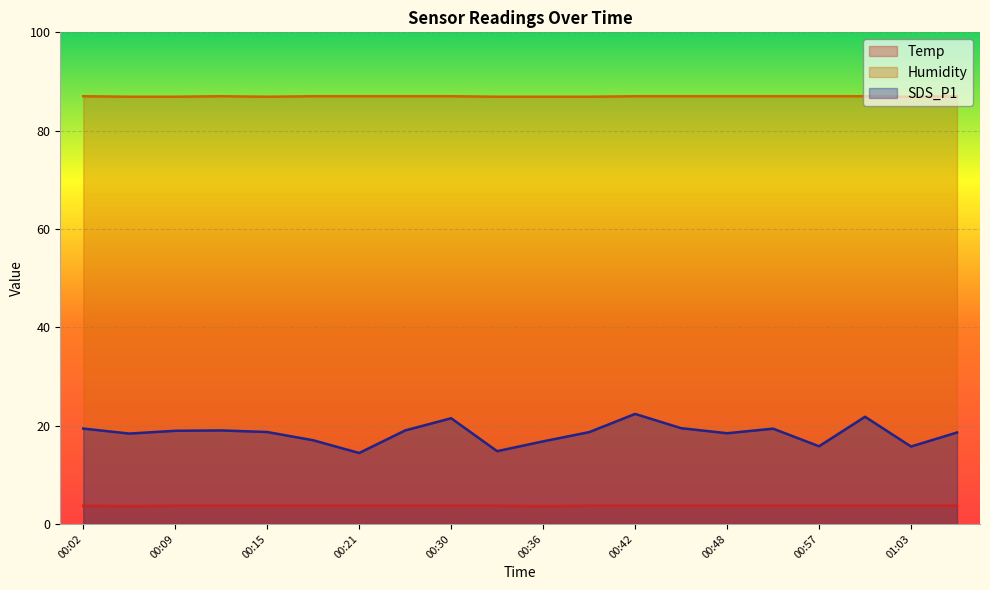

What is the approximate value of Humidity at 00:15?

86.9